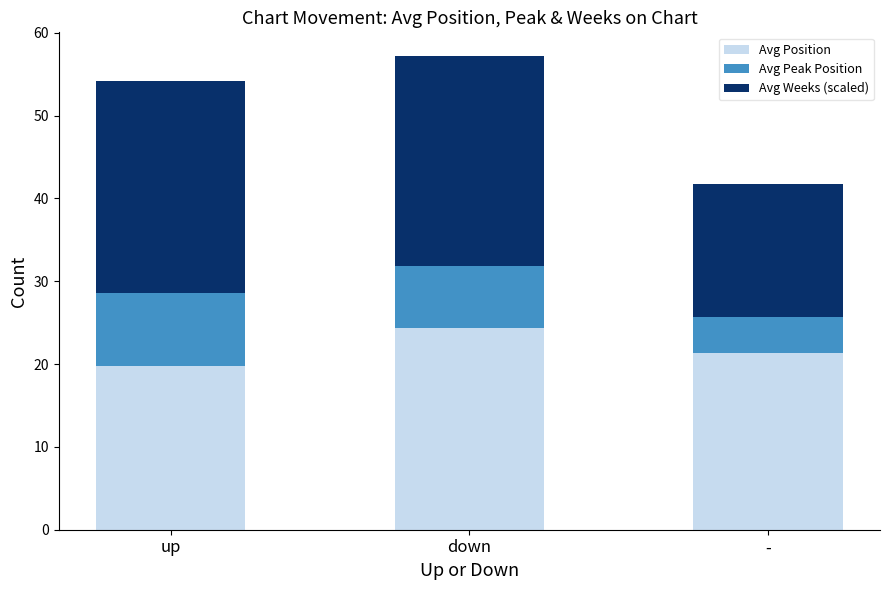

Is it true that Avg Position equals 9.2 at down?

False